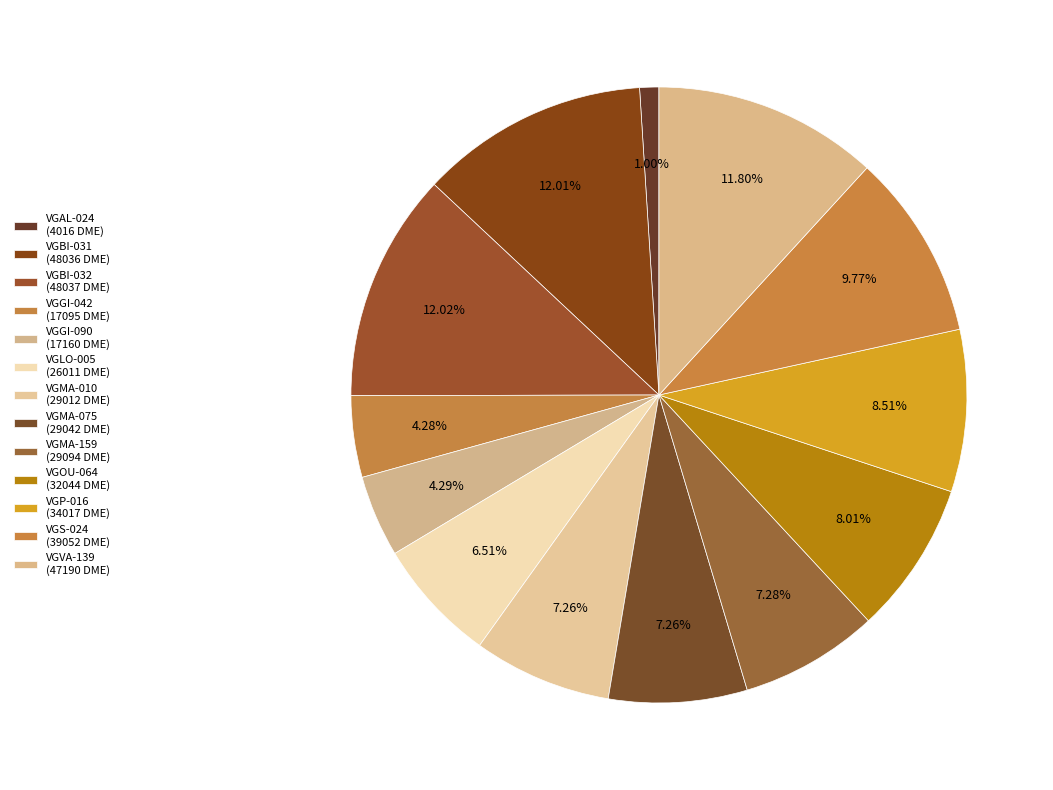

To the nearest percent, what percentage of the pie is VGS-024?

10%